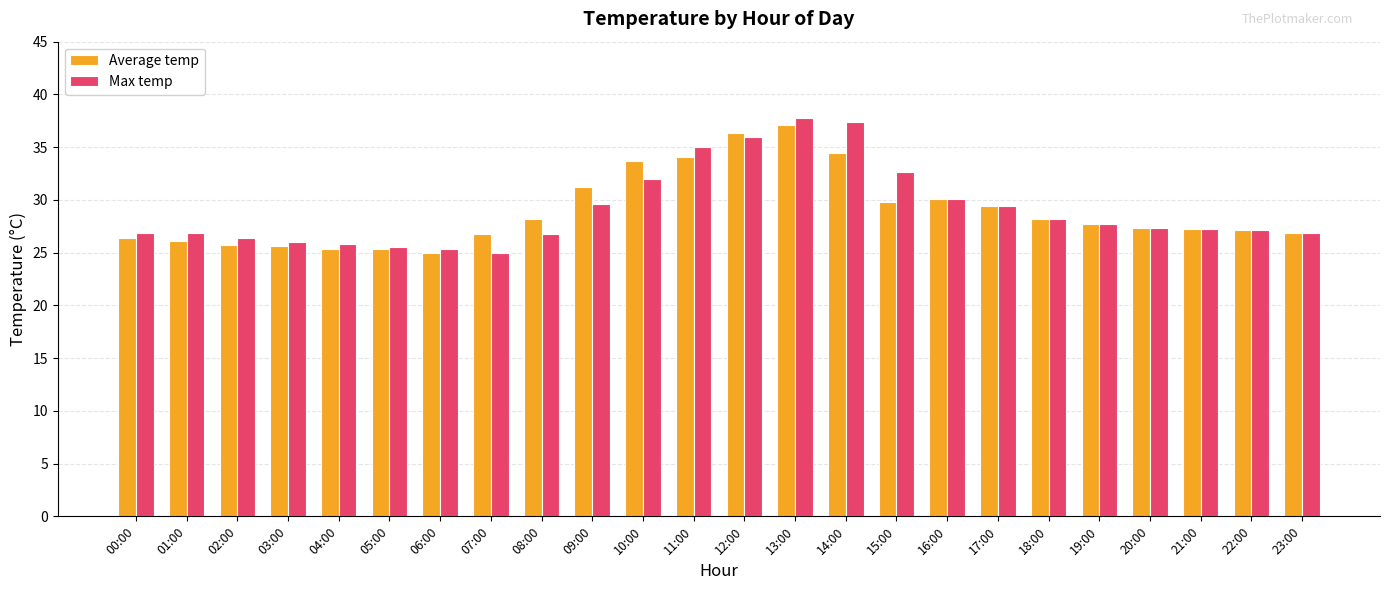

How many categories are shown in the chart?

24